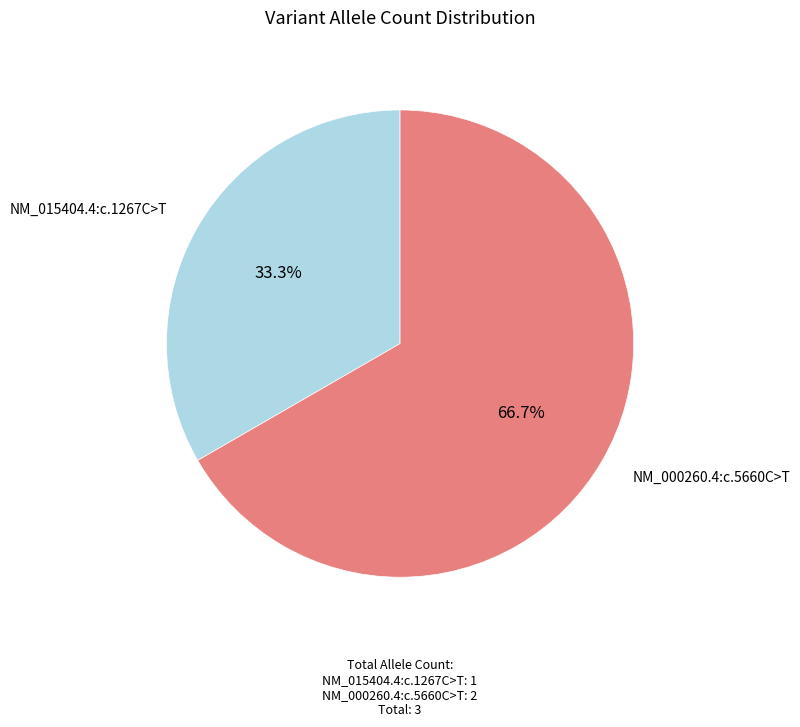

Does any single category account for the majority?

Yes